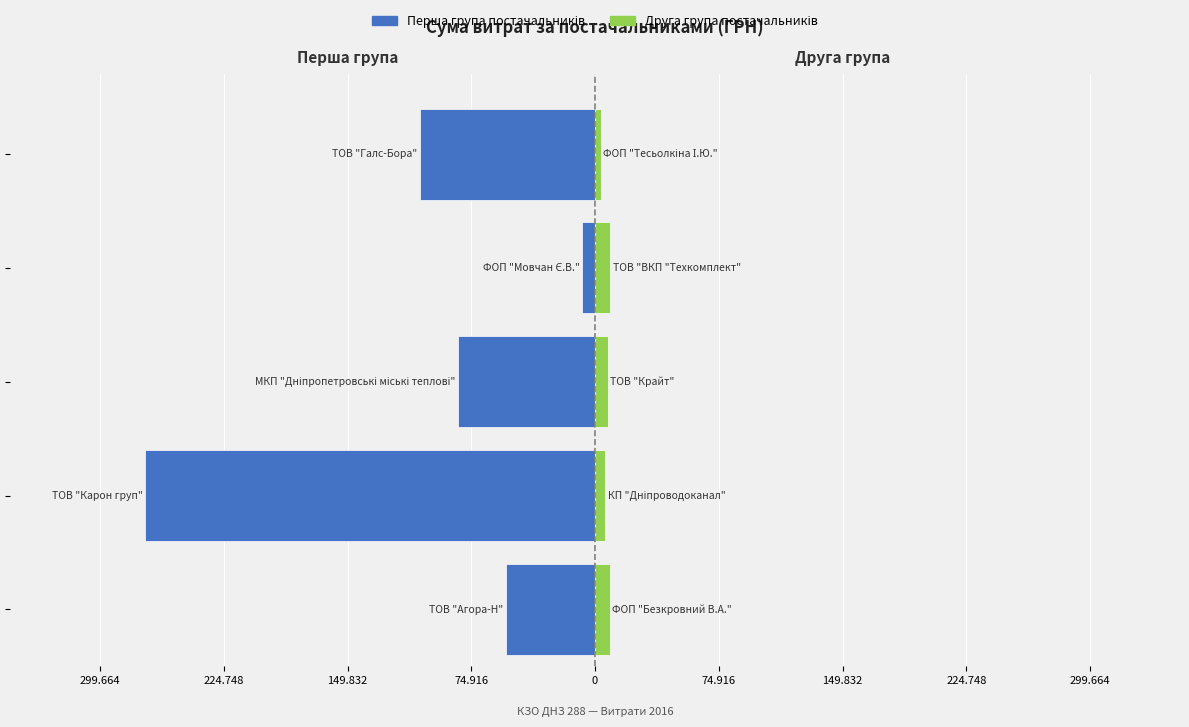

Rank the series at 149.832 from lowest to highest value.

Перша група постачальників, Друга група постачальників